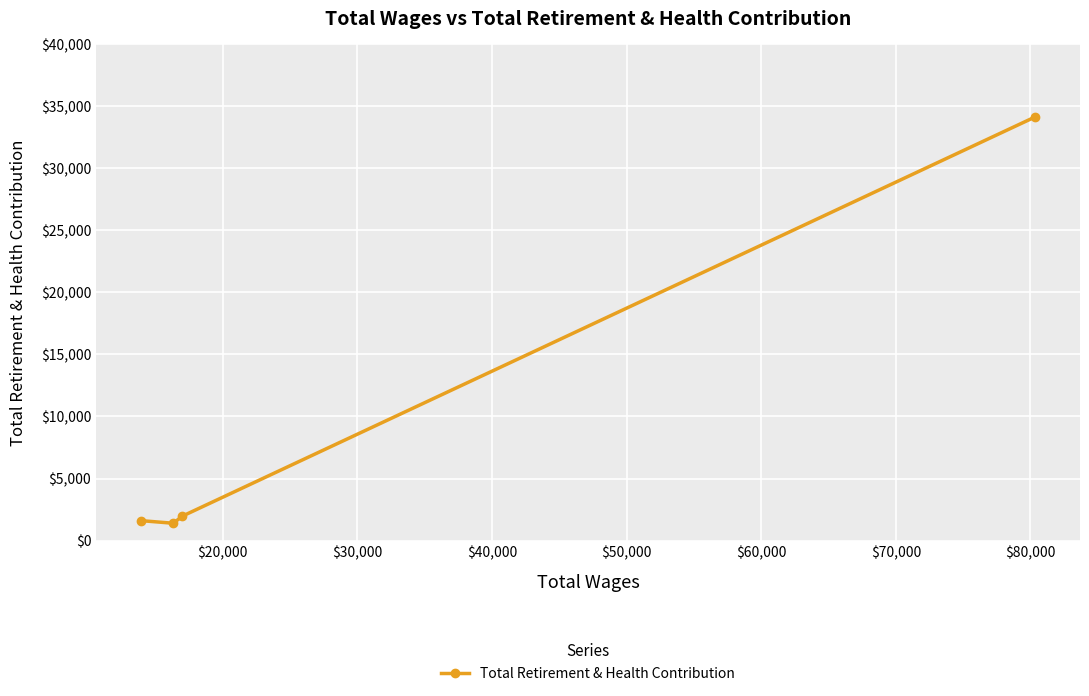

What is the average value?

9779.6